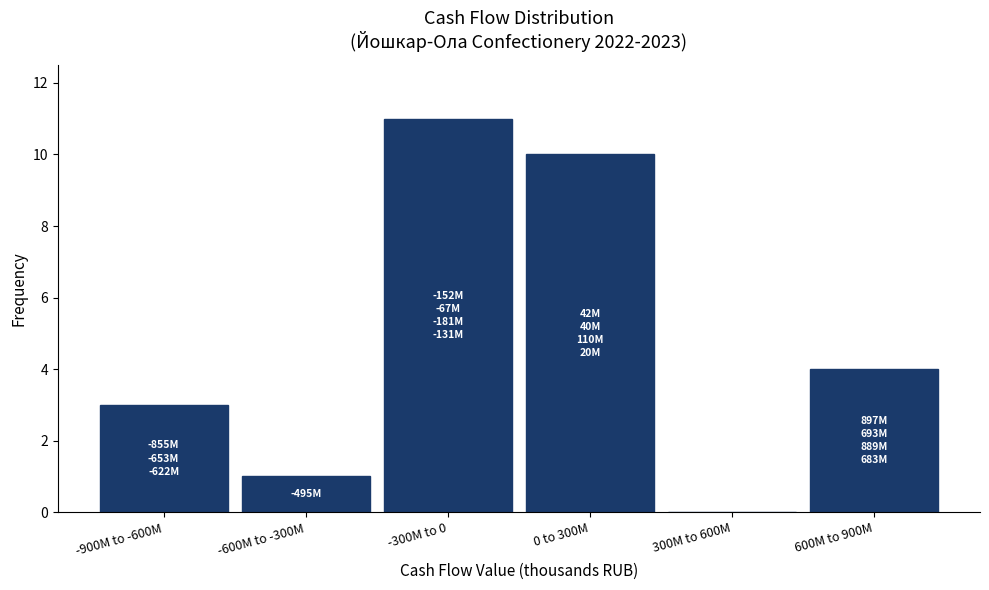

Reading right to left, extract all data points from this chart.

600M to 900M=4	300M to 600M=0	0 to 300M=10	-300M to 0=11	-600M to -300M=1	-900M to -600M=3